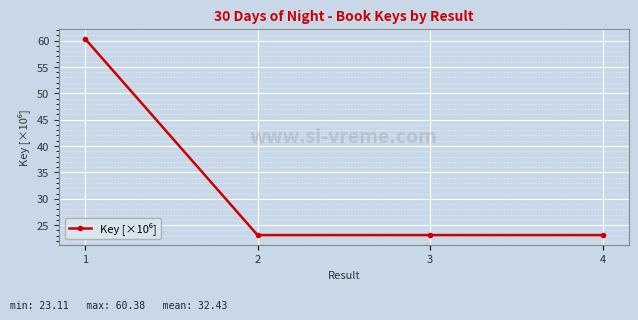

What is the approximate value at 3?

23.1